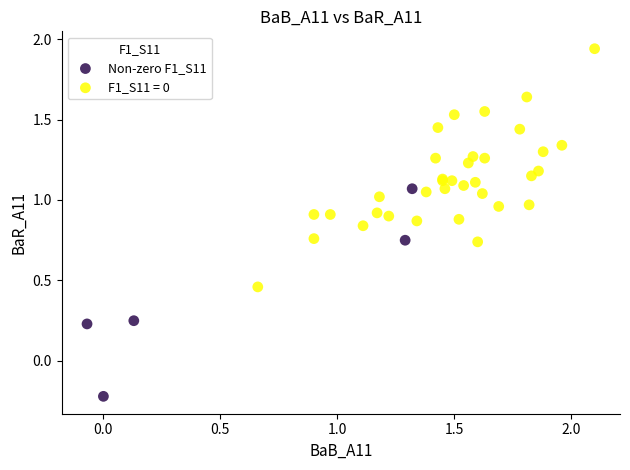

Which series contains the lowest Y value?

Non-zero F1_S11